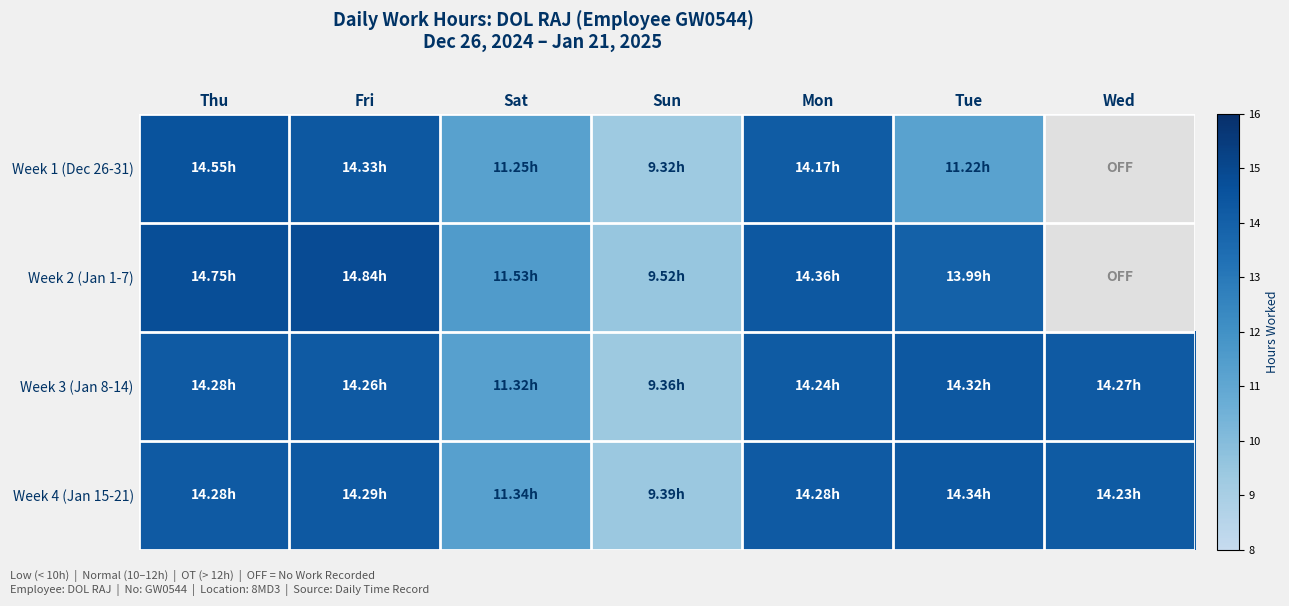

At which category is the sum across all series the highest?

Thu